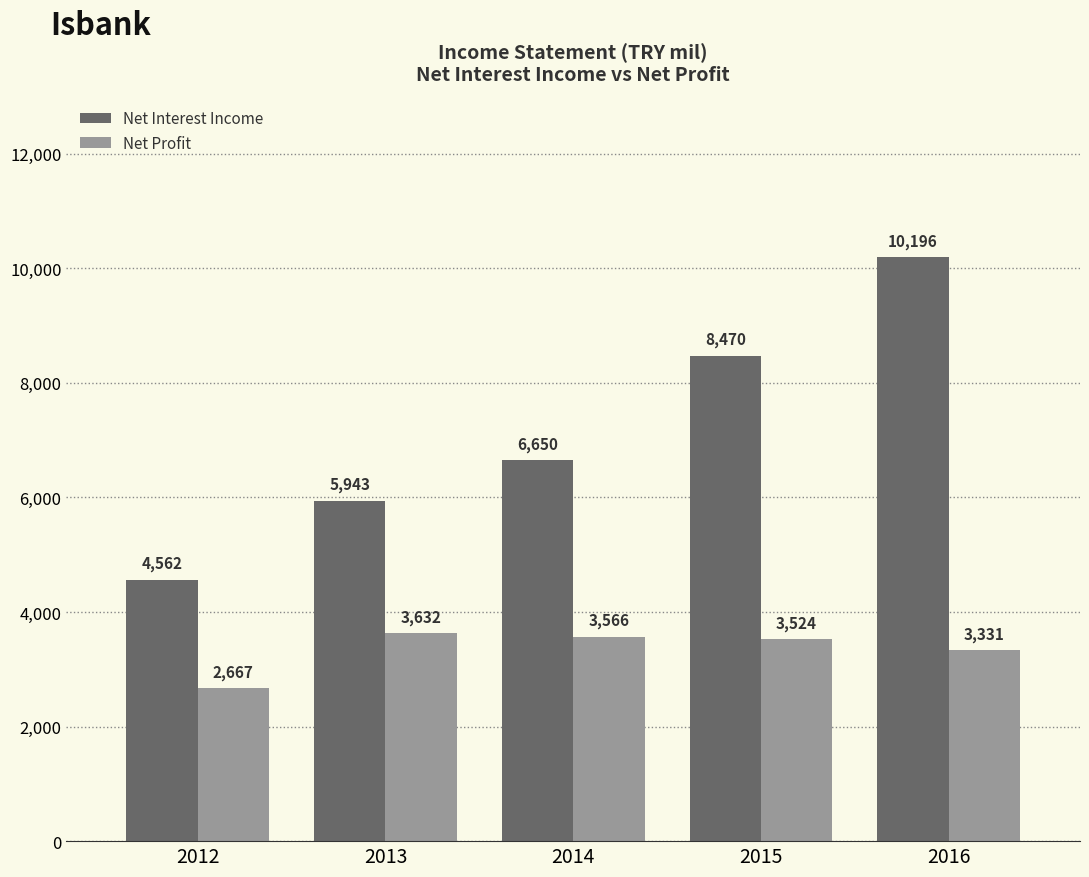

What is the value of the Net Interest Income bar at the 1st from the left?

4561.8